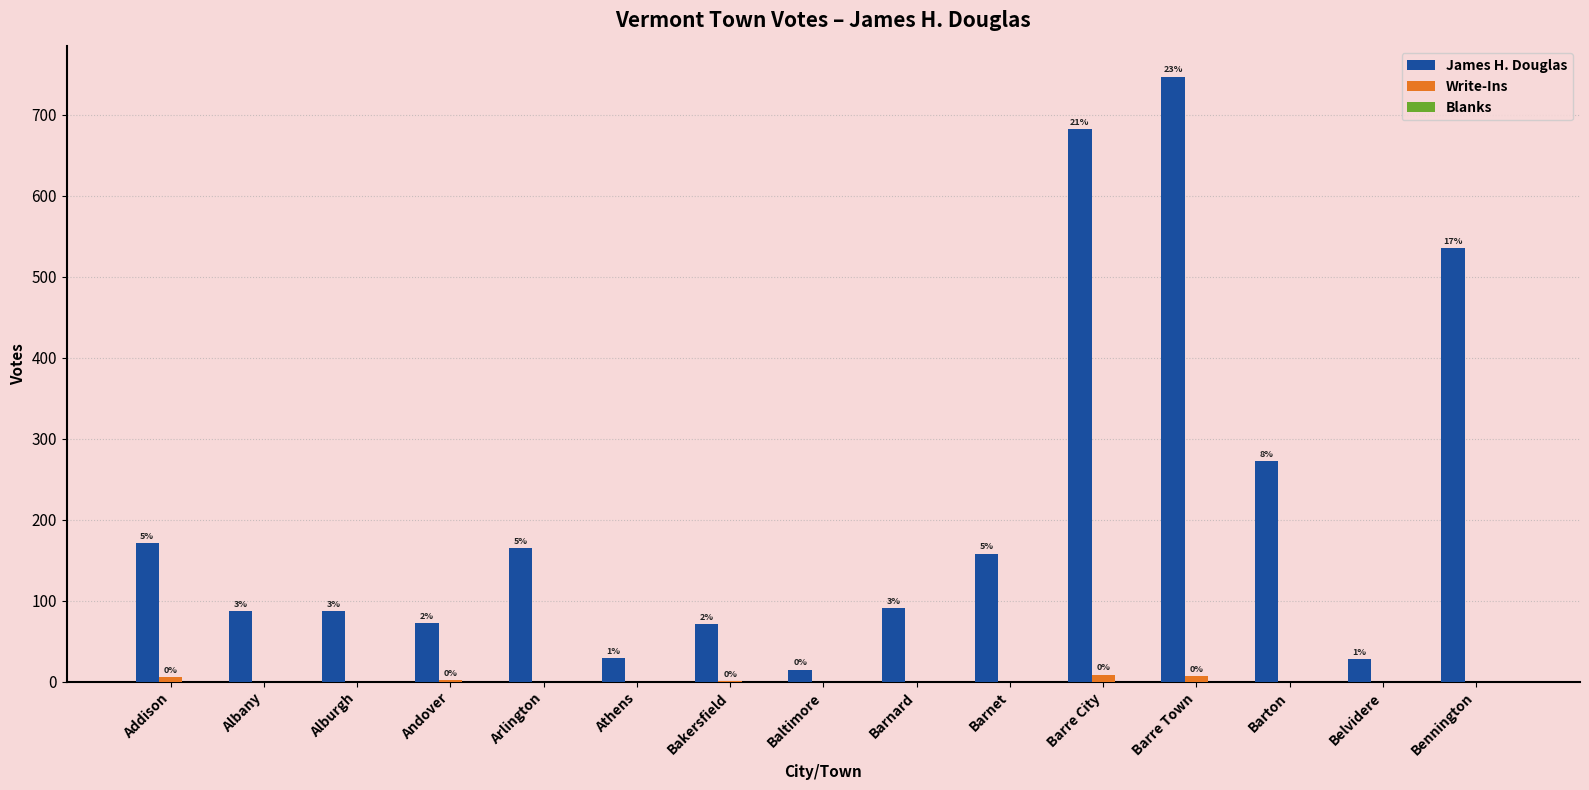

Does the chart contain stacked bars?

No